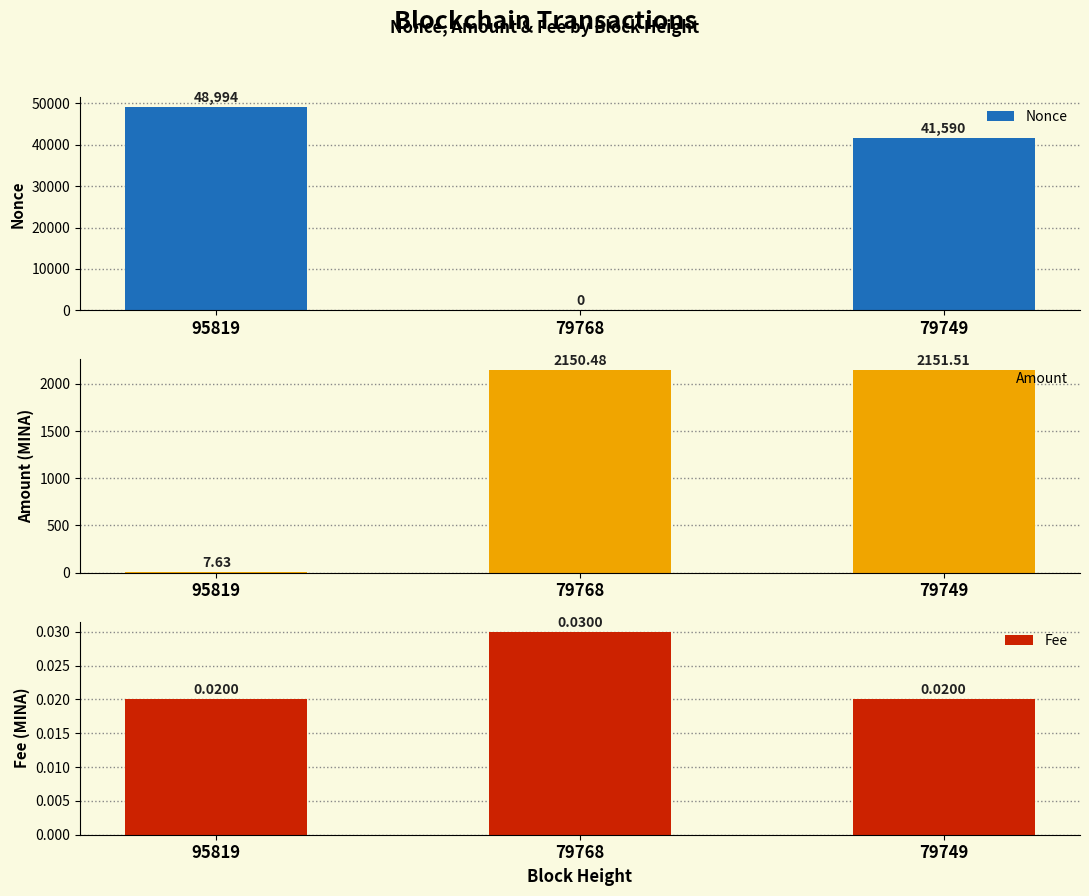

How many groups of bars are there?

3